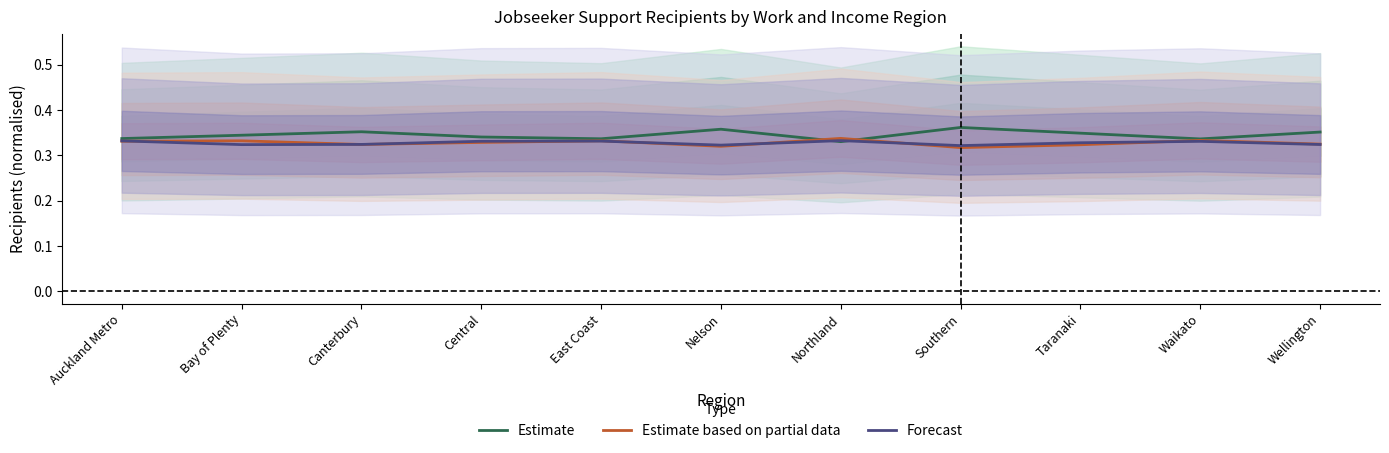

At which category does the chart reach its peak across all series?

Southern